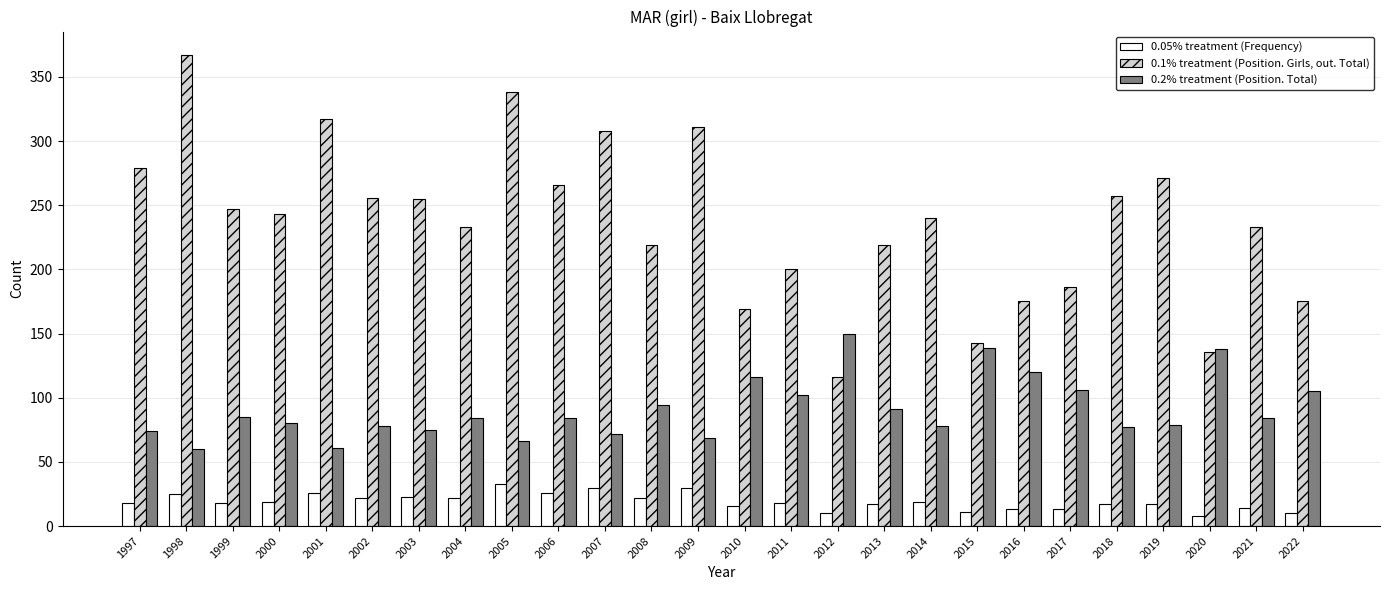

Is the value of 0.2% treatment (Position. Total) at 2001 greater than the value of 0.1% treatment (Position. Girls, out. Total) at 2015?

No